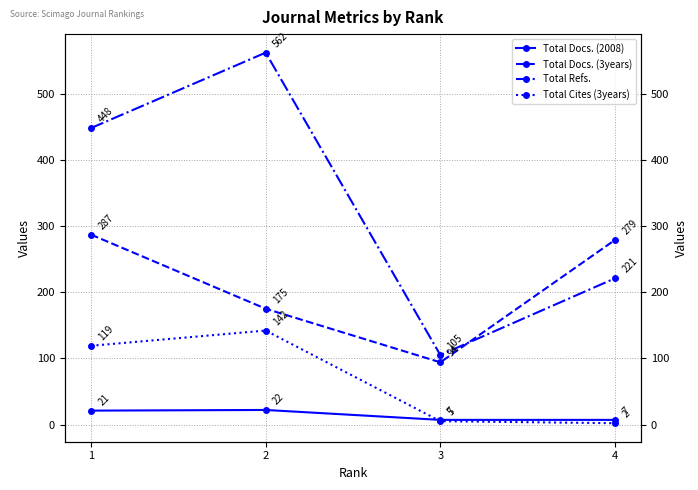

How many lines are shown in the chart?

4